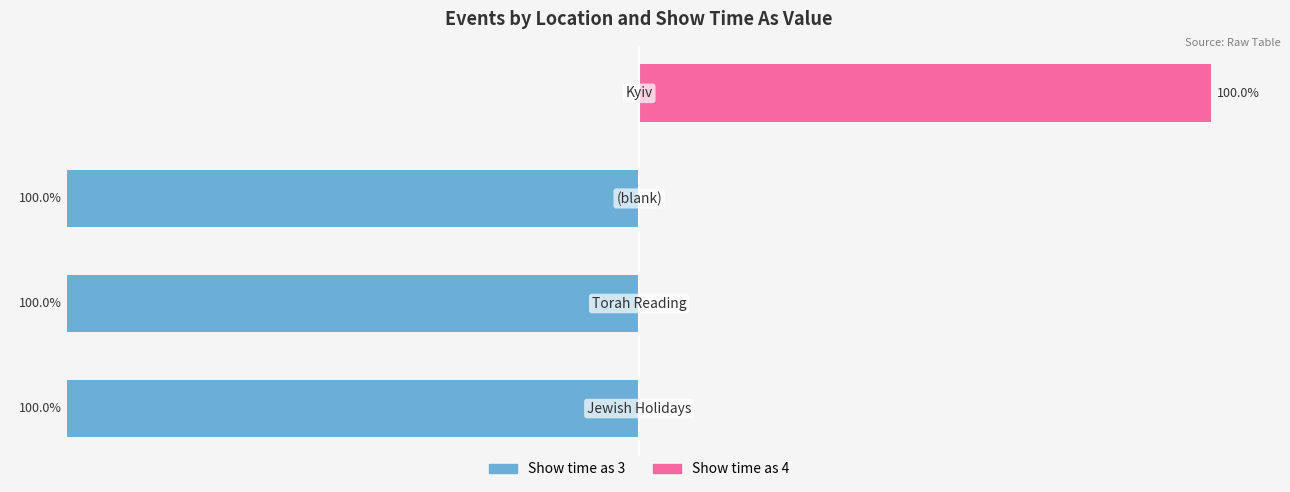

What are all the series names shown in the legend?

Show time as 3, Show time as 4